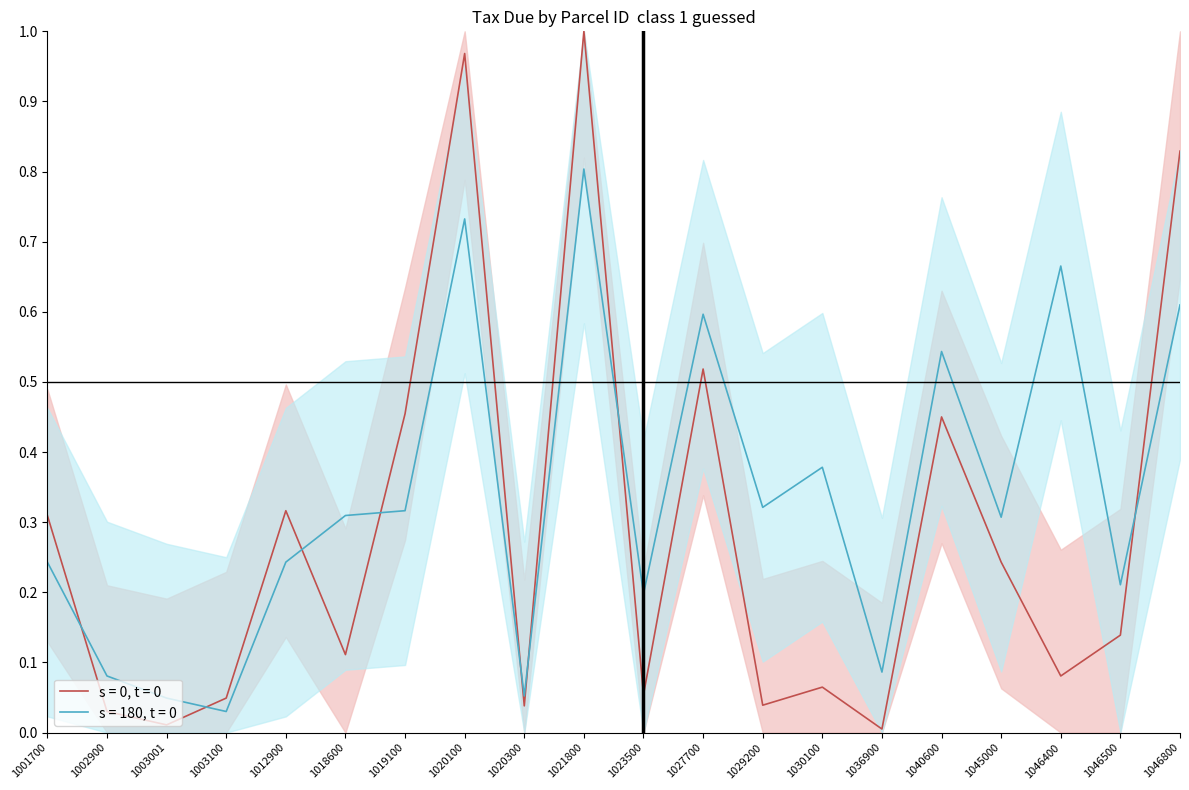

At which category does the chart reach its minimum across all series?

1036900